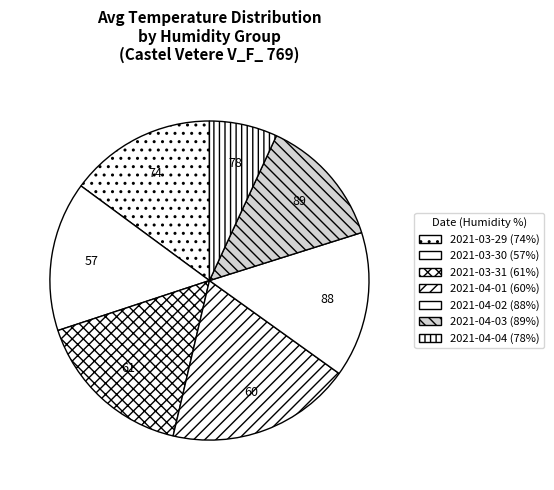

How many slices are in this pie chart?

7